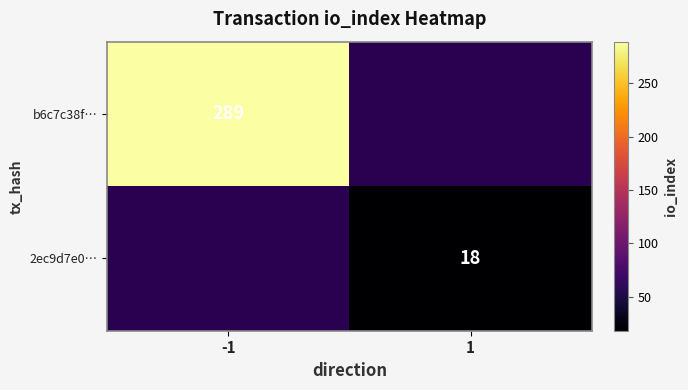

The 2ec9d7e0… series shows 18 at 1. True or false?

True